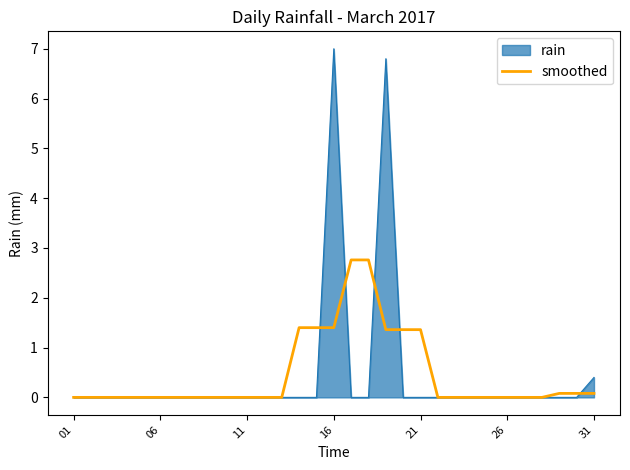

What is the maximum value shown in the chart?

7.0